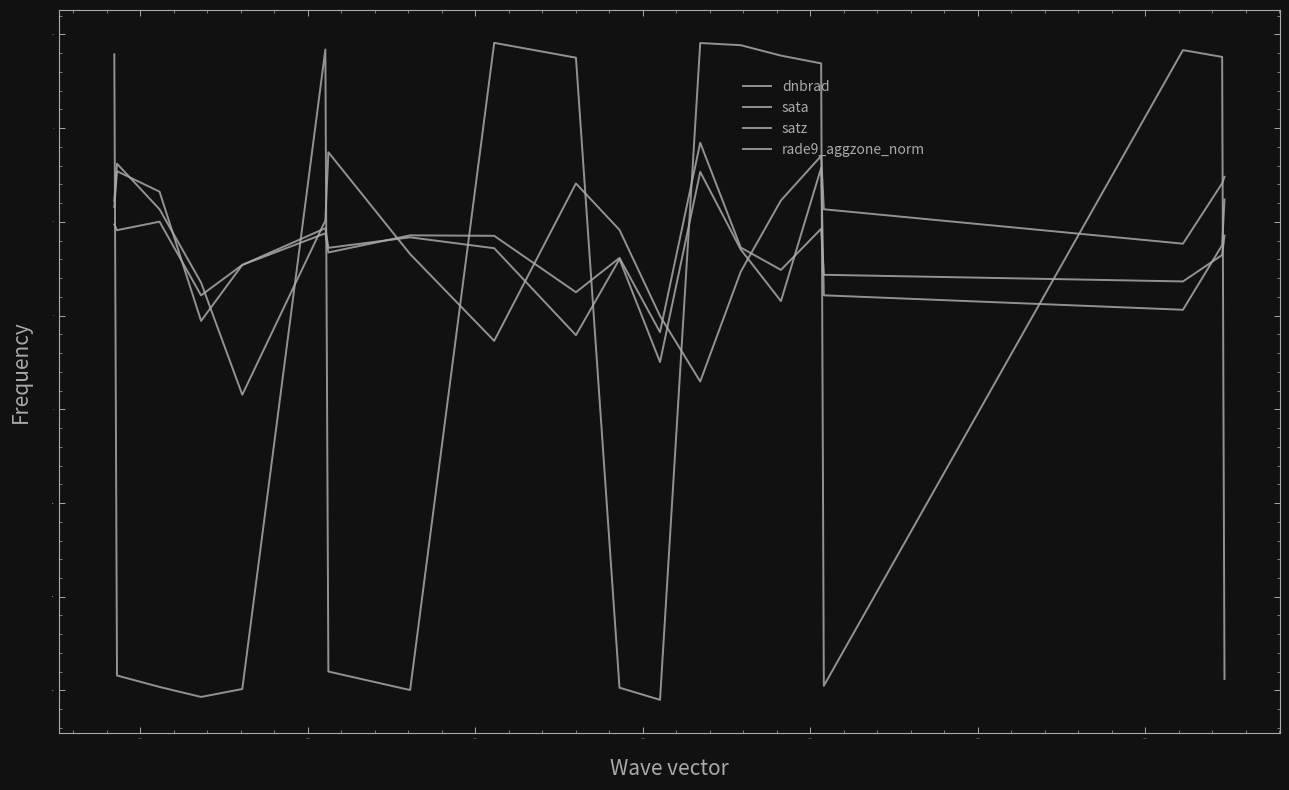

How many lines are shown in the chart?

4